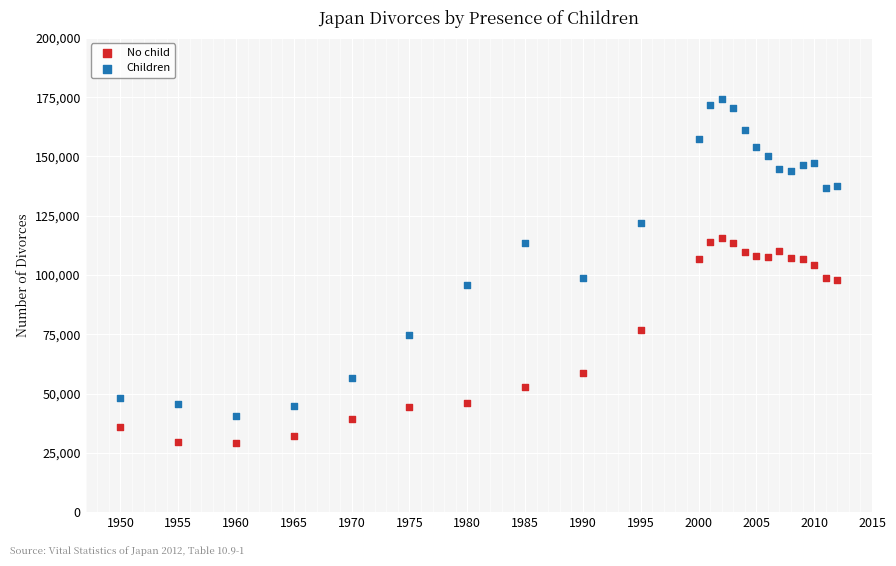

Which series reaches the maximum Y coordinate?

Children